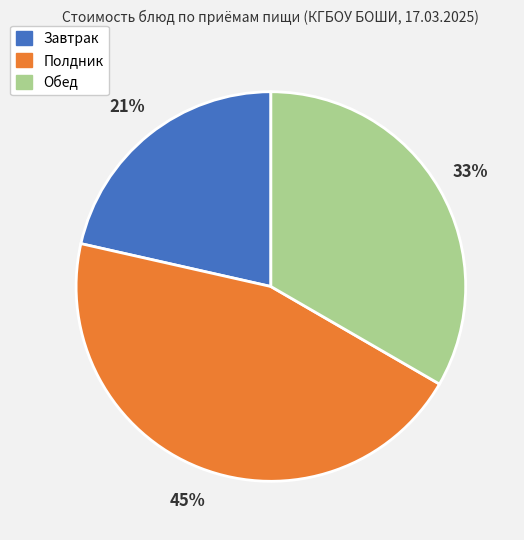

To the nearest percent, what is the average slice percentage?

33%